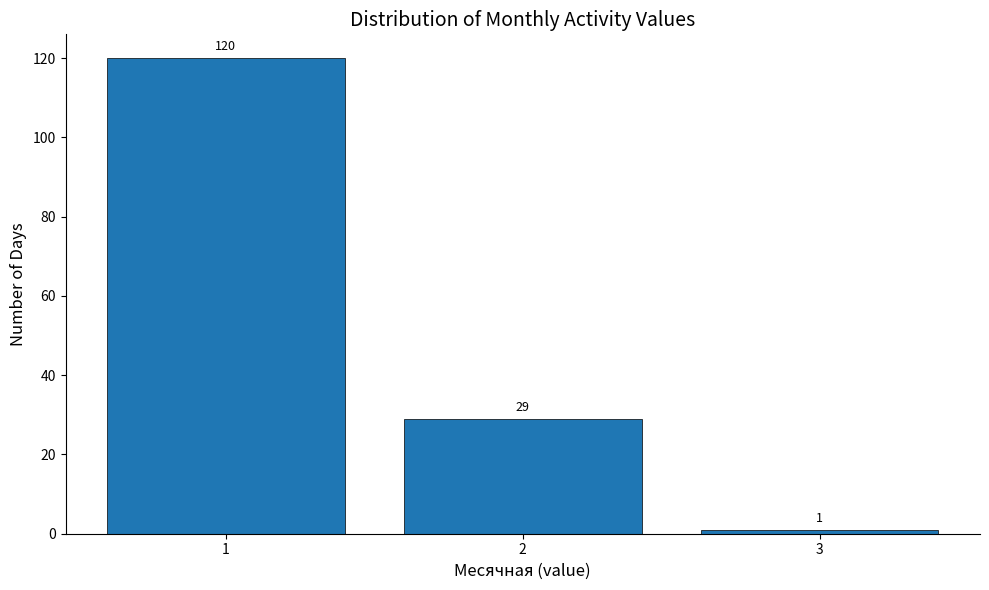

Reading left to right, extract all data points from this chart.

1=120	2=29	3=1